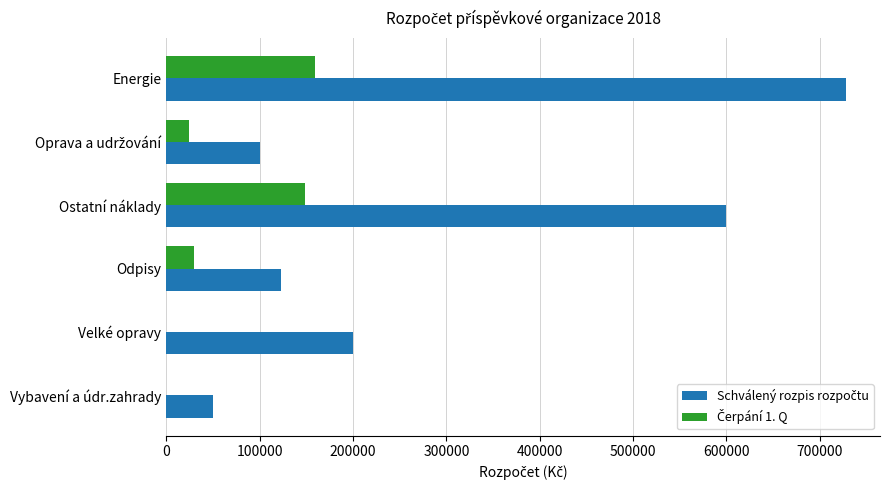

What is the maximum value shown in the chart?

728000